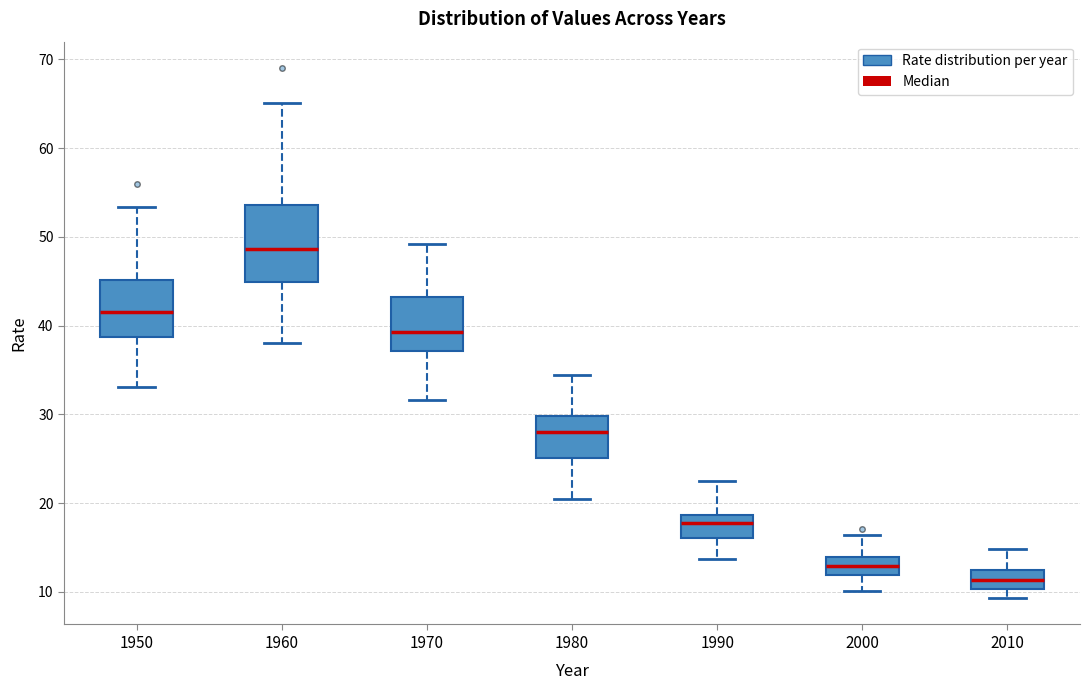

Which box's median line is the lowest?

2010